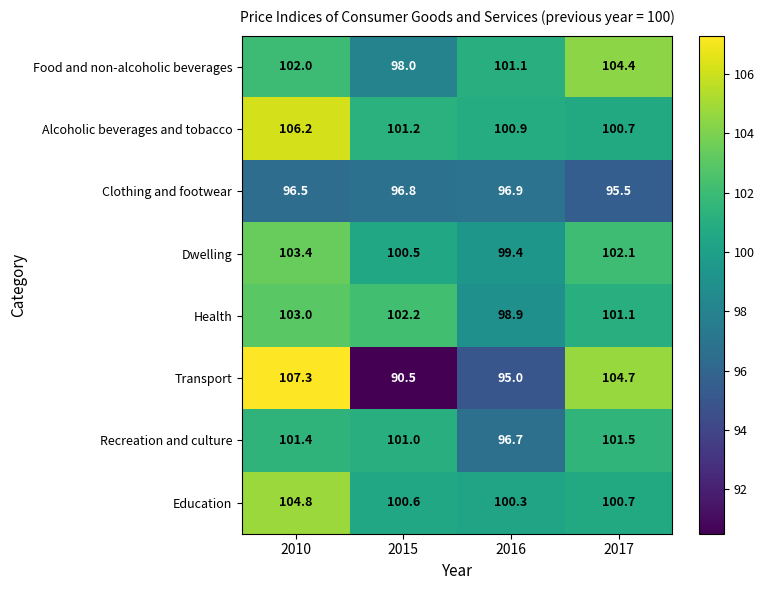

Which category has the highest value across all series?

2010